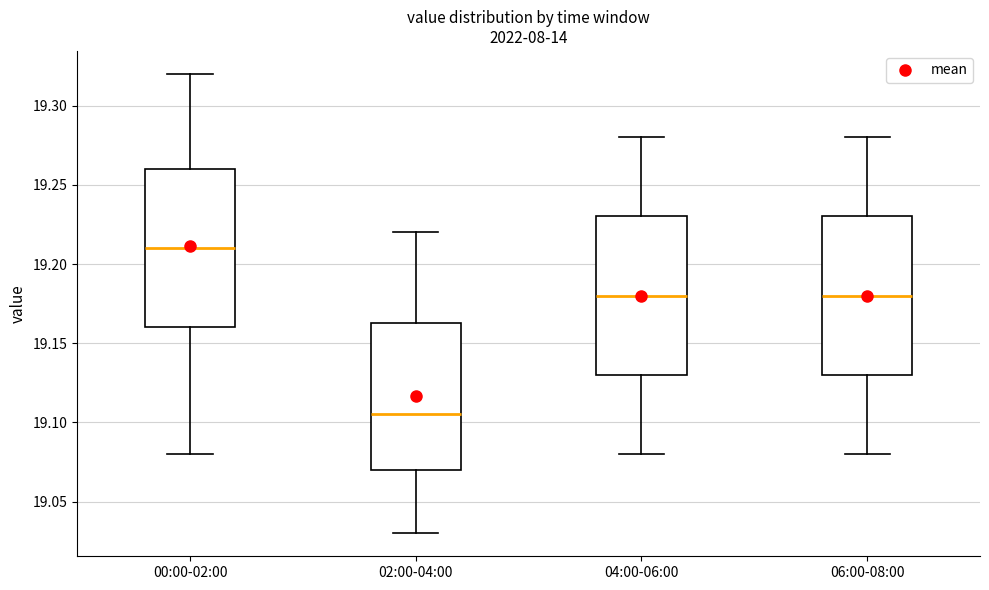

Where does the upper whisker of the box for 02:00-04:00 end on the y-axis? The values are not printed on the chart, so give them approximately, as read against the axis.

19.220